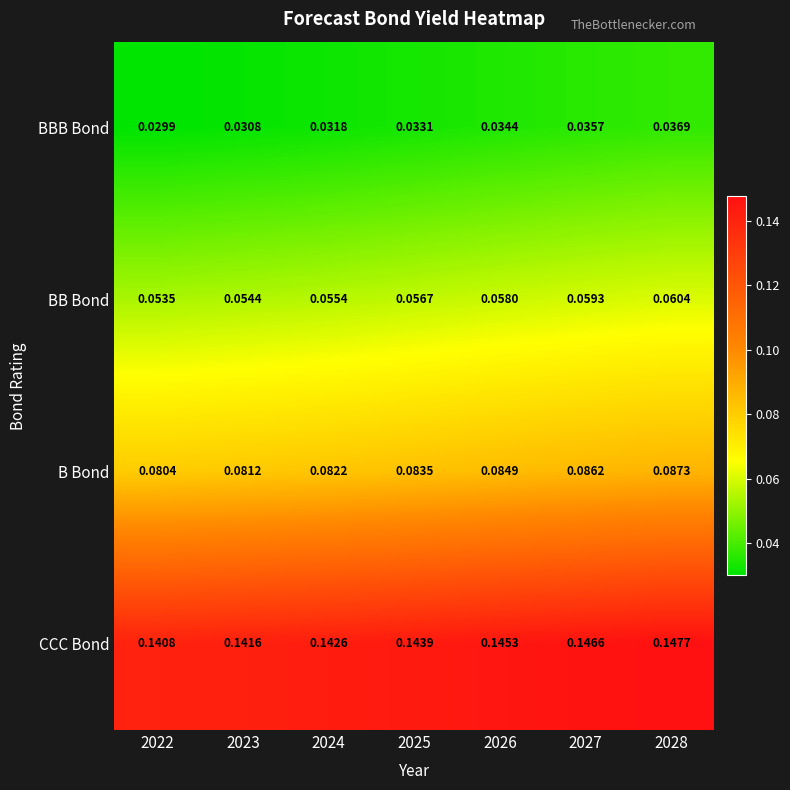

List the series in order of their overall mean, highest first.

CCC Bond, B Bond, BB Bond, BBB Bond